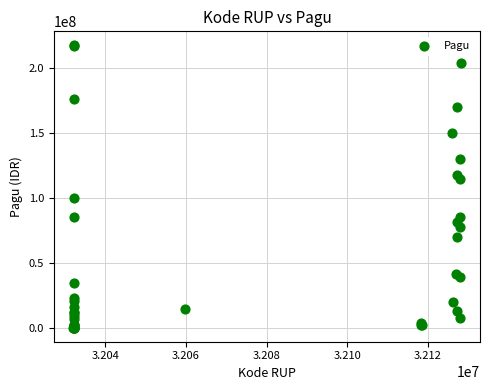

What Y value in the scatter plot is closest to 108830000?

114296000